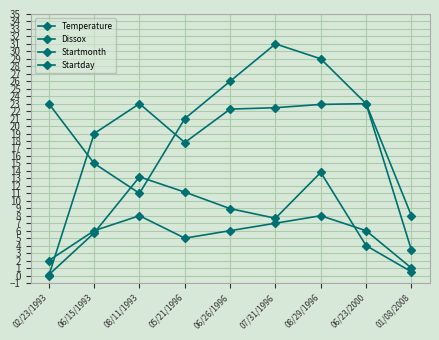

Is the value of Startmonth at 08/11/1993 greater than the value of Startday at 05/21/1996?

No